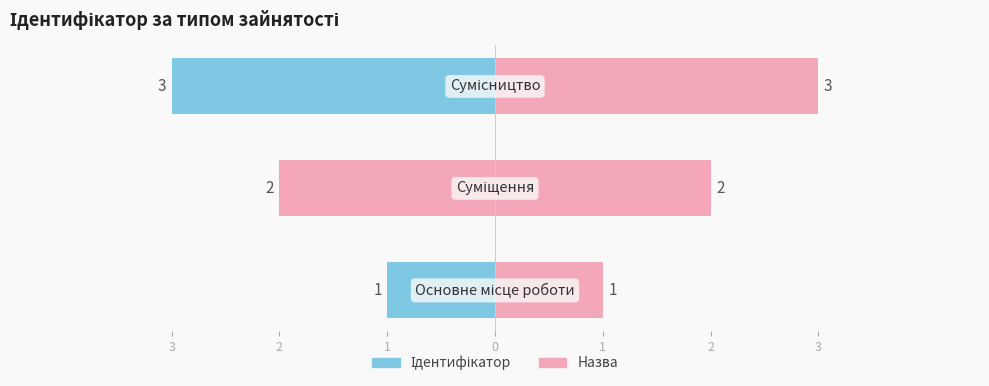

What is the maximum value shown in the chart?

3